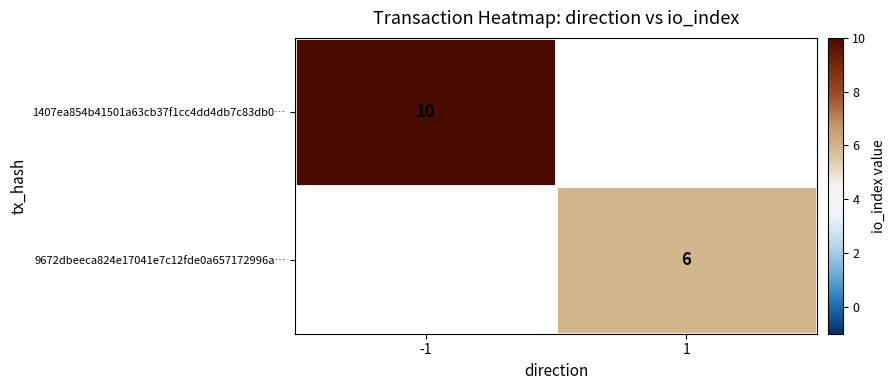

The value of 9672dbeeca824e17041e7c12fde0a657172996a… at 1 is 3. True or false?

False